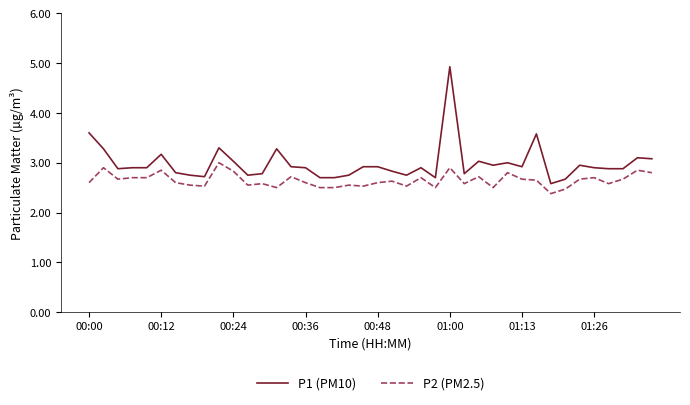

At how many categories does at least one series exceed 2?

40